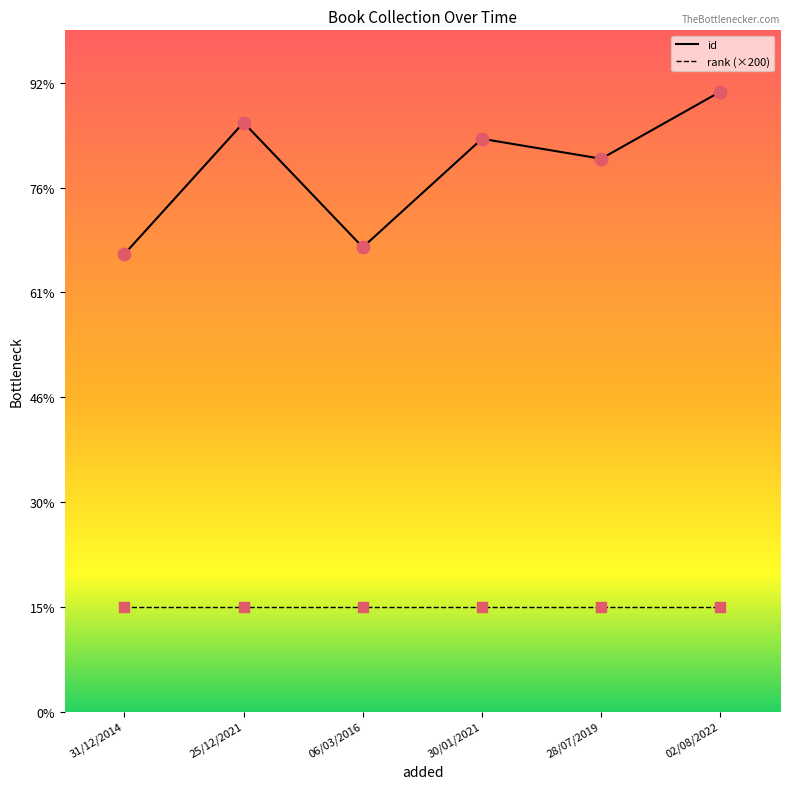

Which has a higher value, 31/12/2014 or 30/01/2021?

30/01/2021